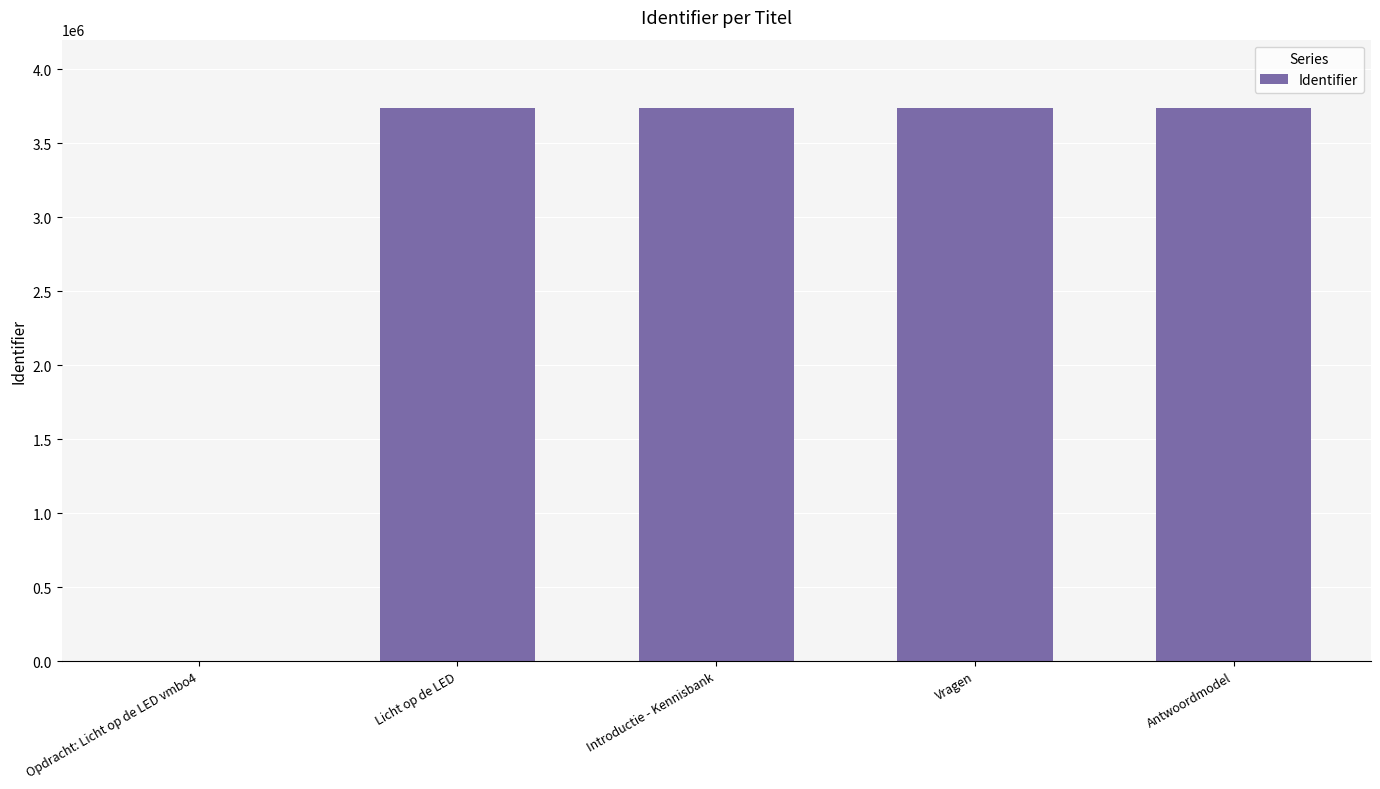

True or false: the data shows 6144902 at Licht op de LED.

False